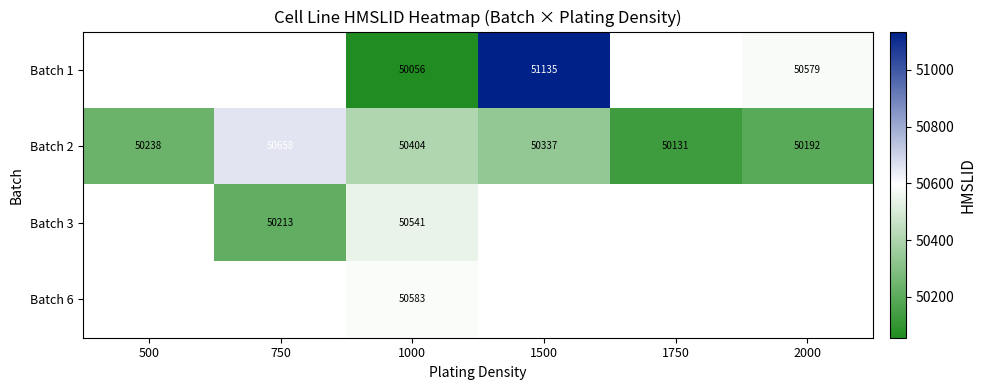

Where is Batch 2 nearest to the value 50394?

1000